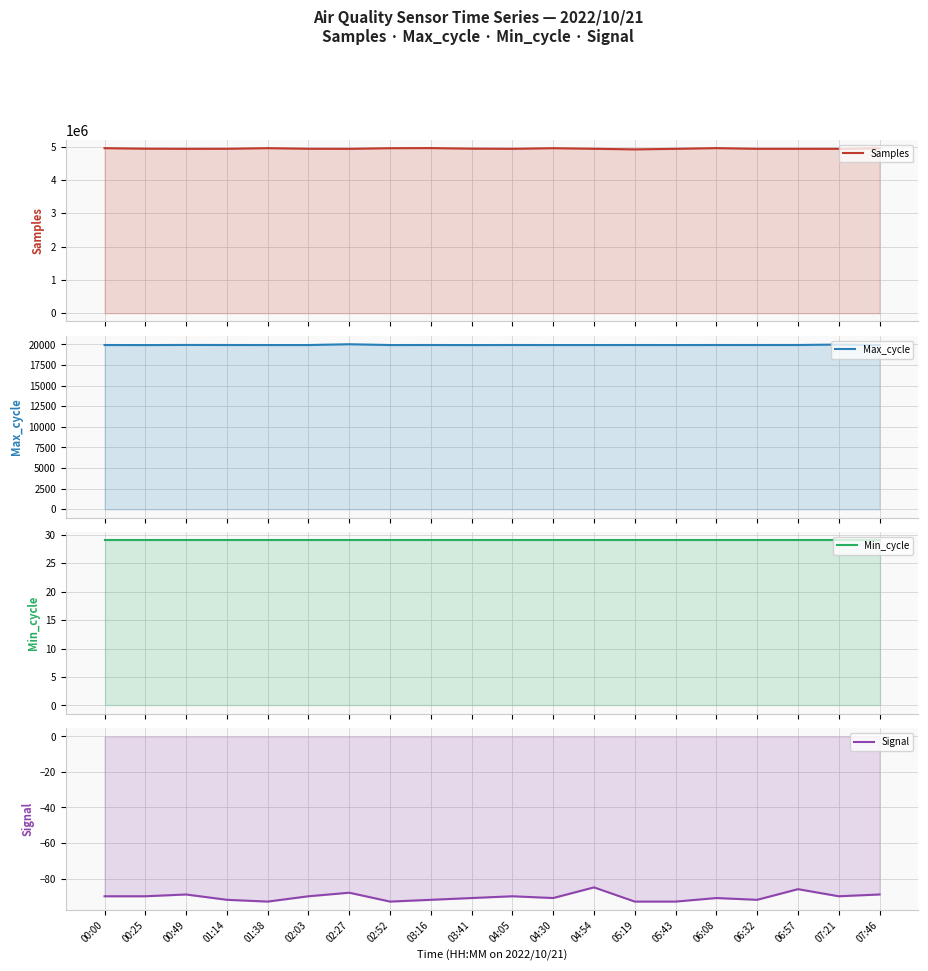

What is the spread (max minus min) of values at 02:52?

4955422